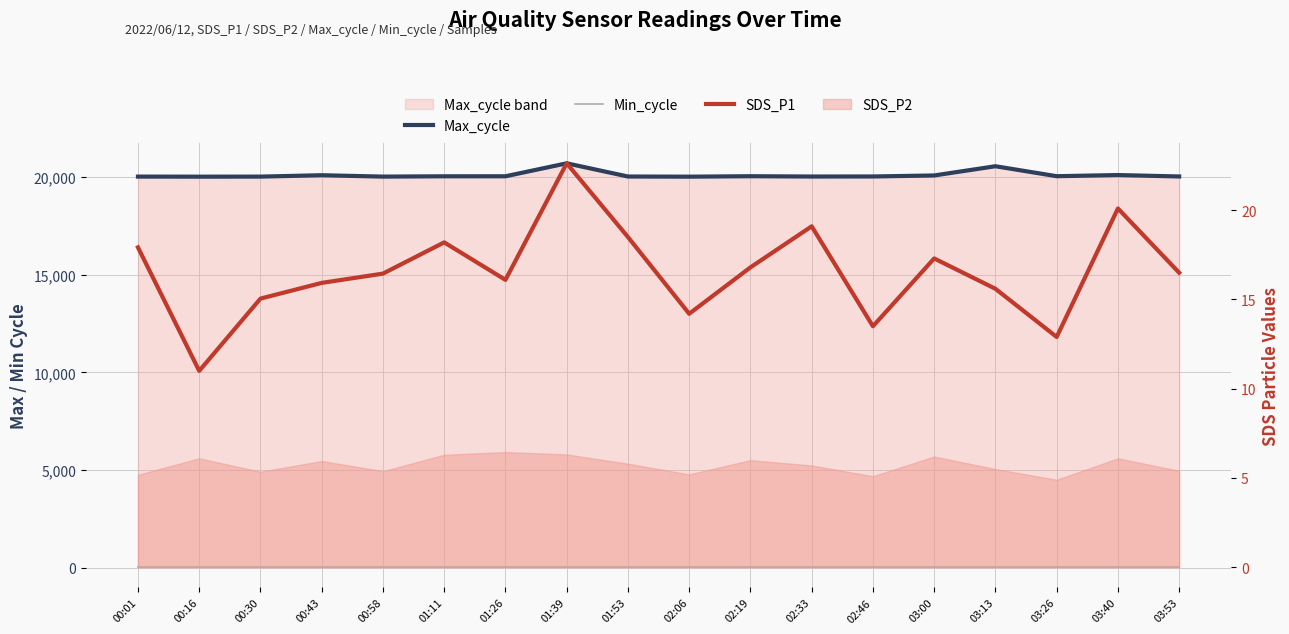

At which category is the sum across all series the highest?

01:39